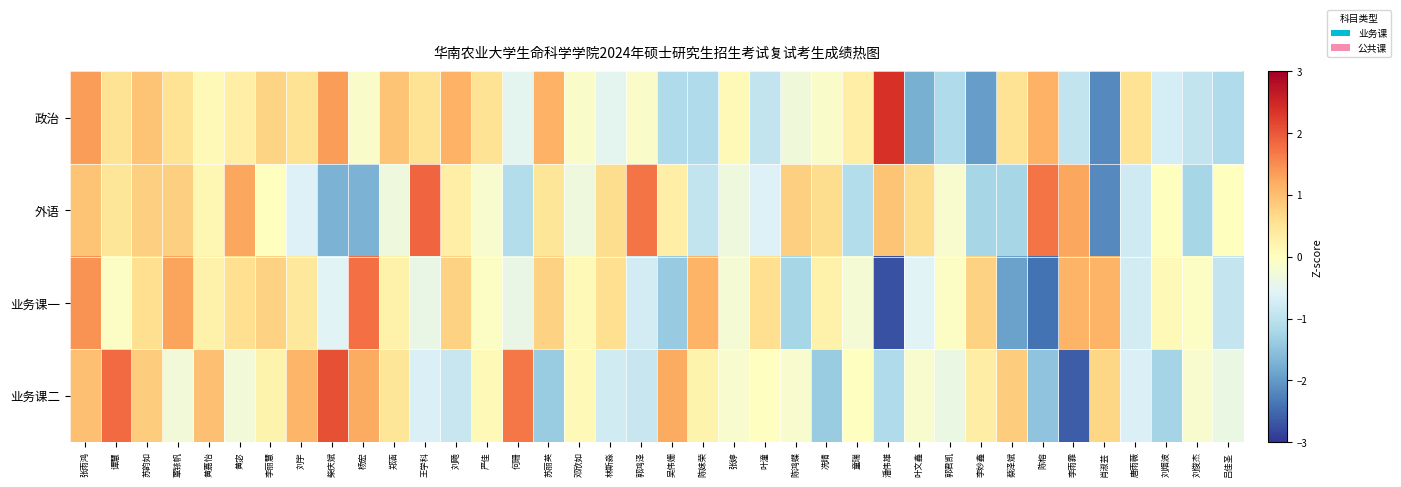

Reading right to left, list all the values displayed in this chart.

政治: 吕佳圣=-1.1	刘俊杰=-0.9	刘烟波=-0.7	唐雨薇=0.5	肖淑芸=-2.2	李雨霏=-0.9	陈榕=1.1	蔡泽斌=0.5	李妙鑫=-2.0	郭君凯=-1.1	叶文鑫=-1.7	潘伟雄=2.4	童瑞=0.3	冼晴=-0.1	陈鸿蝶=-0.3	叶潼=-0.9	张婷=0.1	陈妹荣=-1.1	吴伟姗=-1.1	郭鸿泽=-0.1	林斯淼=-0.5	邓欣如=-0.1	苏丽英=1.1	何珊=-0.5	严佳=0.5	刘飏=1.1	王学科=0.5	郑涵=0.9	杨宏=-0.1	柴庆斌=1.3	刘宇=0.5	李丽慧=0.7	黄宓=0.3	黄嘉怡=0.1	覃铱帆=0.5	苏韵如=0.9	谭慧=0.5	张雨鸿=1.3
外语: 吕佳圣=0.0	刘俊杰=-1.2	刘烟波=0.0	唐雨薇=-0.8	肖淑芸=-2.2	李雨霏=1.2	陈榕=1.7	蔡泽斌=-1.2	李妙鑫=-1.2	郭君凯=-0.2	叶文鑫=0.6	潘伟雄=0.9	童瑞=-1.1	冼晴=0.6	陈鸿蝶=0.8	叶潼=-0.6	张婷=-0.3	陈妹荣=-0.9	吴伟姗=0.3	郭鸿泽=1.7	林斯淼=0.6	邓欣如=-0.3	苏丽英=0.5	何珊=-1.1	严佳=-0.2	刘飏=0.3	王学科=1.9	郑涵=-0.3	杨宏=-1.7	柴庆斌=-1.7	刘宇=-0.6	李丽慧=0.0	黄宓=1.2	黄嘉怡=0.2	覃铱帆=0.8	苏韵如=0.8	谭慧=0.5	张雨鸿=0.9
业务课一: 吕佳圣=-0.9	刘俊杰=-0.1	刘烟波=0.1	唐雨薇=-0.7	肖淑芸=1.1	李雨霏=1.1	陈榕=-2.4	蔡泽斌=-1.9	李妙鑫=0.8	郭君凯=-0.1	叶文鑫=-0.6	潘伟雄=-2.7	童瑞=-0.2	冼晴=0.3	陈鸿蝶=-1.2	叶潼=0.6	张婷=-0.2	陈妹荣=1.1	吴伟姗=-1.4	郭鸿泽=-0.7	林斯淼=0.6	邓欣如=0.1	苏丽英=0.8	何珊=-0.4	严佳=-0.1	刘飏=0.8	王学科=-0.4	郑涵=0.3	杨宏=1.8	柴庆斌=-0.6	刘宇=0.4	李丽慧=0.8	黄宓=0.6	黄嘉怡=0.3	覃铱帆=1.3	苏韵如=0.6	谭慧=-0.1	张雨鸿=1.4
业务课二: 吕佳圣=-0.4	刘俊杰=-0.1	刘烟波=-1.3	唐雨薇=-0.6	肖淑芸=0.7	李雨霏=-2.6	陈榕=-1.5	蔡泽斌=0.8	李妙鑫=0.3	郭君凯=-0.4	叶文鑫=-0.1	潘伟雄=-1.1	童瑞=-0.0	冼晴=-1.4	陈鸿蝶=-0.1	叶潼=-0.0	张婷=-0.1	陈妹荣=0.2	吴伟姗=1.2	郭鸿泽=-0.9	林斯淼=-0.8	邓欣如=0.1	苏丽英=-1.4	何珊=1.7	严佳=0.1	刘飏=-0.9	王学科=-0.6	郑涵=0.5	杨宏=1.2	柴庆斌=2.1	刘宇=1.1	李丽慧=0.2	黄宓=-0.3	黄嘉怡=1.0	覃铱帆=-0.3	苏韵如=0.8	谭慧=1.8	张雨鸿=1.0